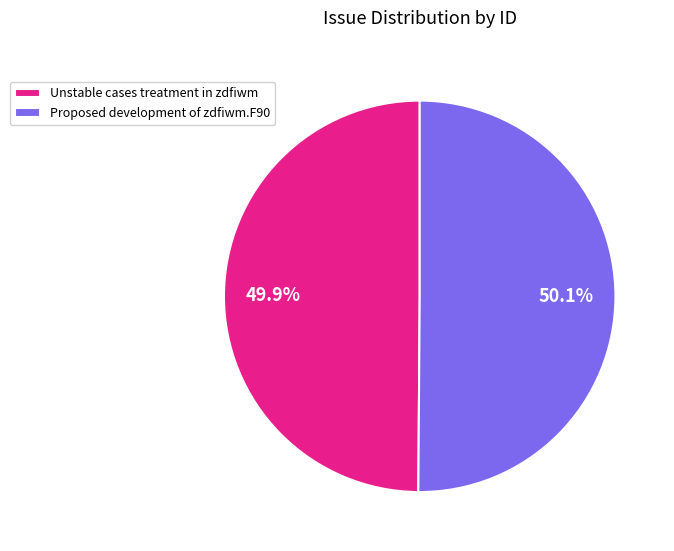

Combined, what portion of the pie is Proposed development of zdfiwm.F90 and Unstable cases treatment in zdfiwm?

100.0%